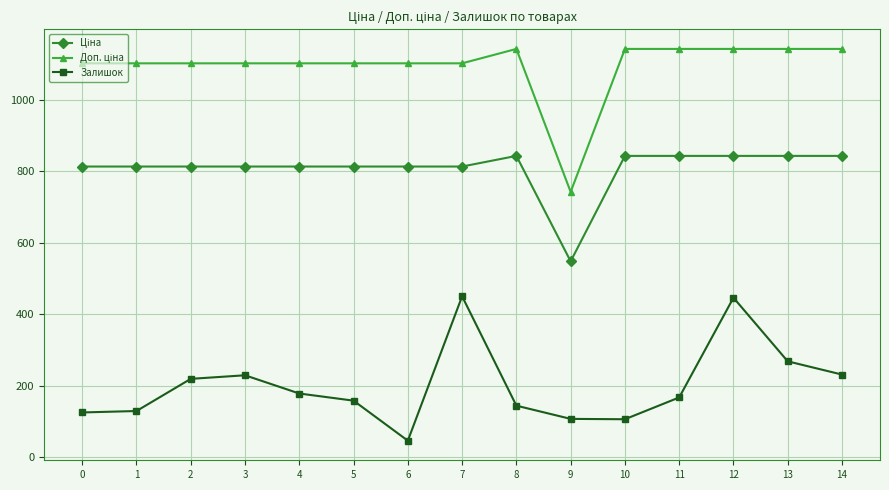

The Залишок series shows 144.0 at 8. True or false?

True